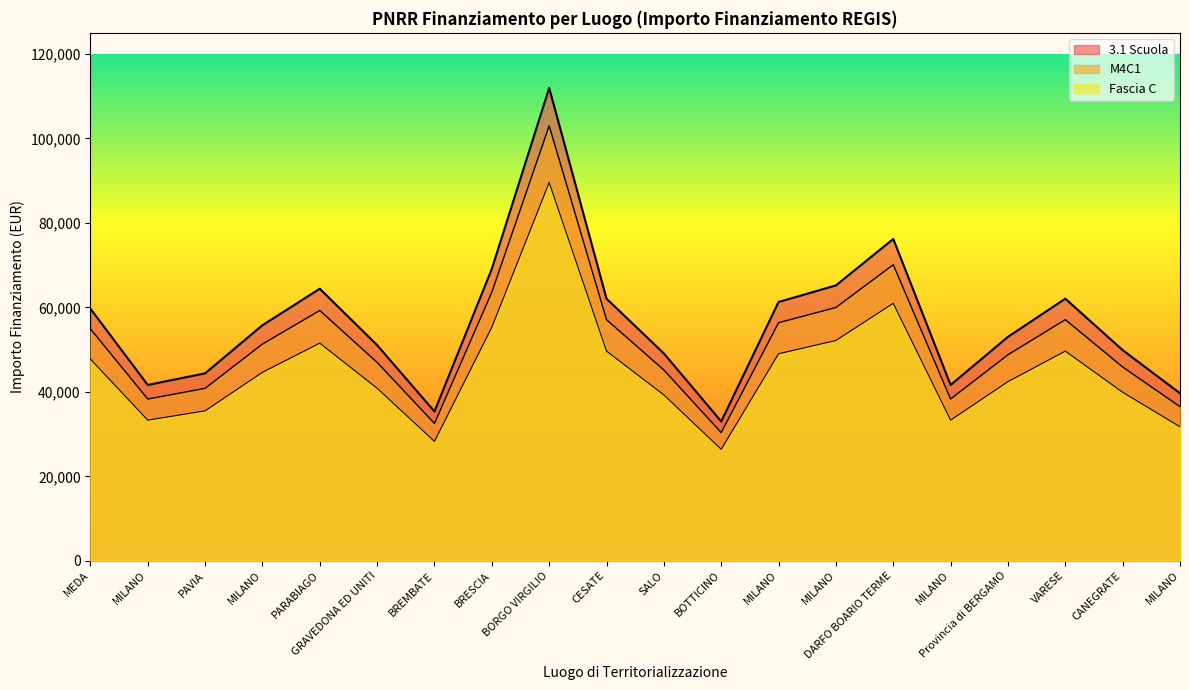

At how many categories does at least one series exceed 51467?

11